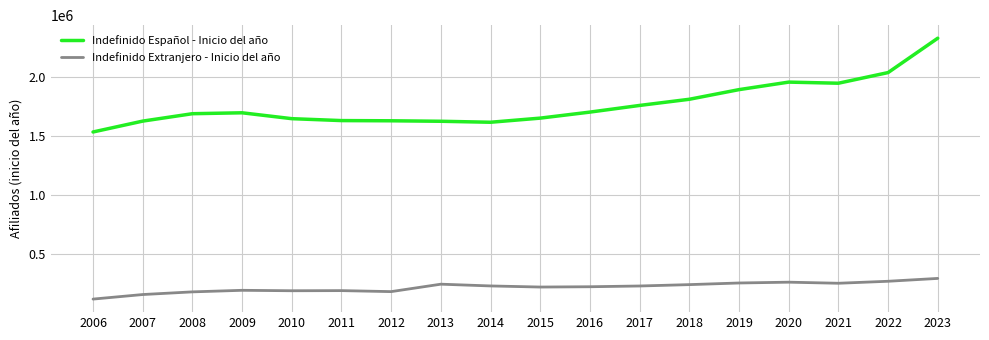

What is the minimum value for Indefinido Español - Inicio del año?

1534008